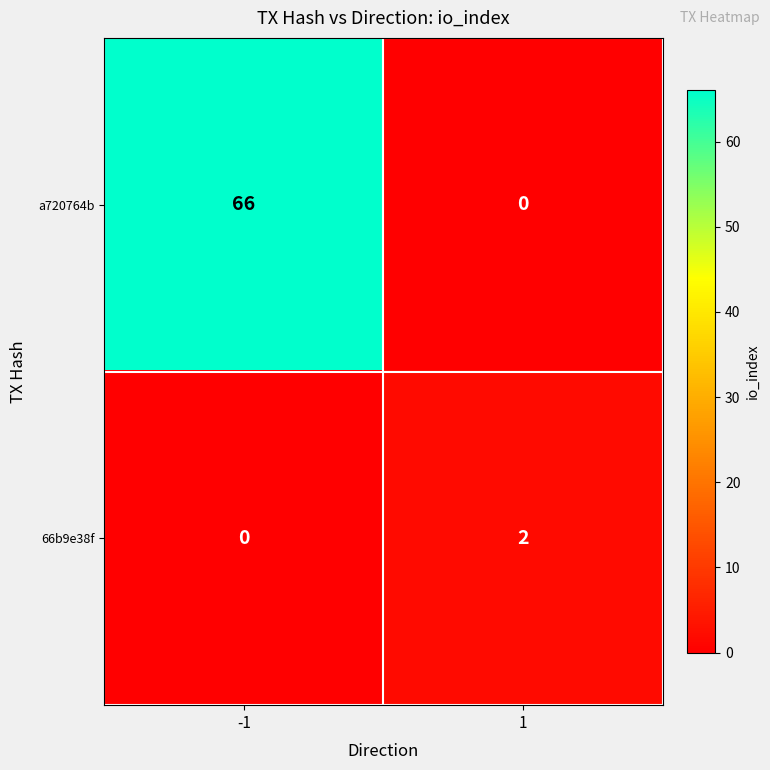

What is the spread (max minus min) of values at 1?

2